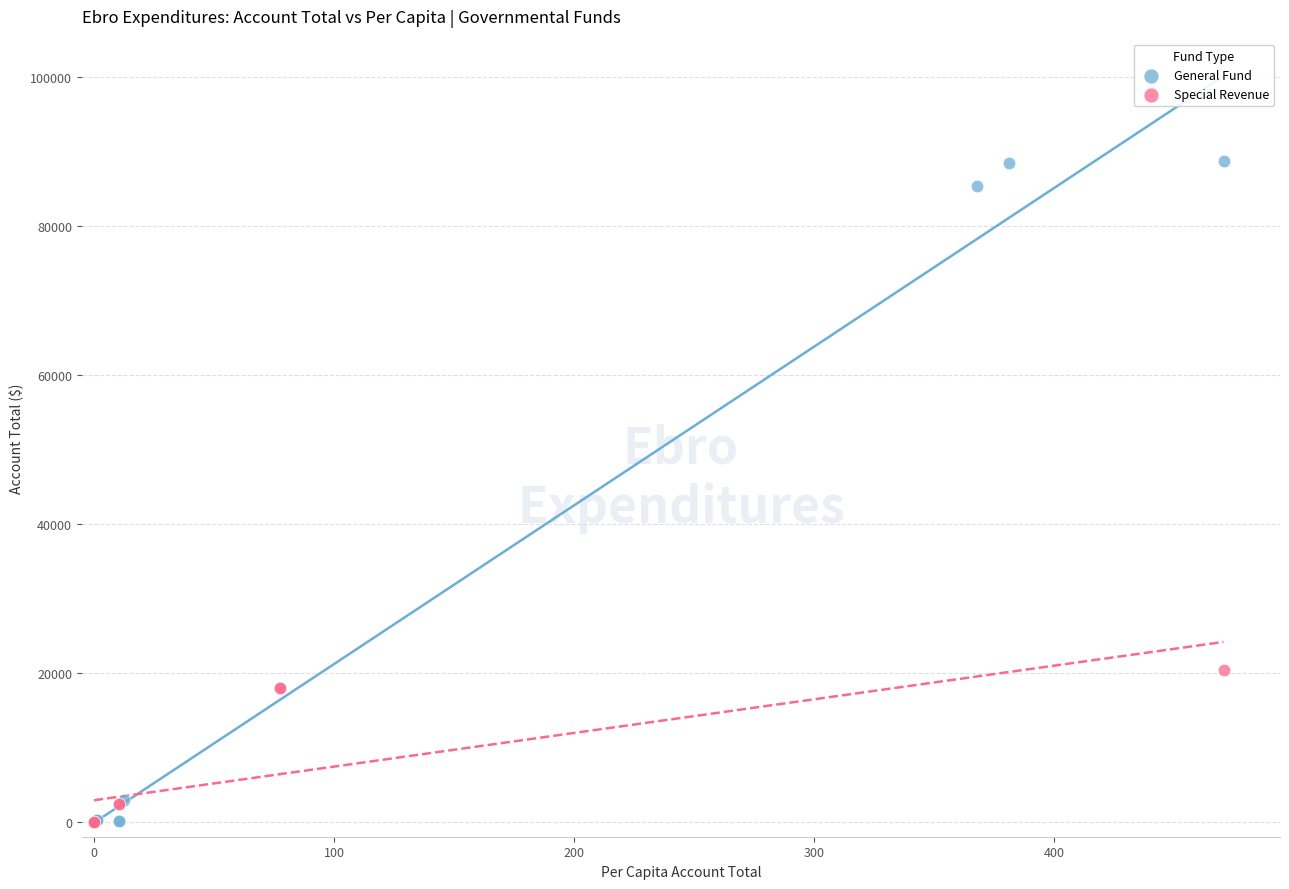

Which series has the widest spread of Y values?

General Fund